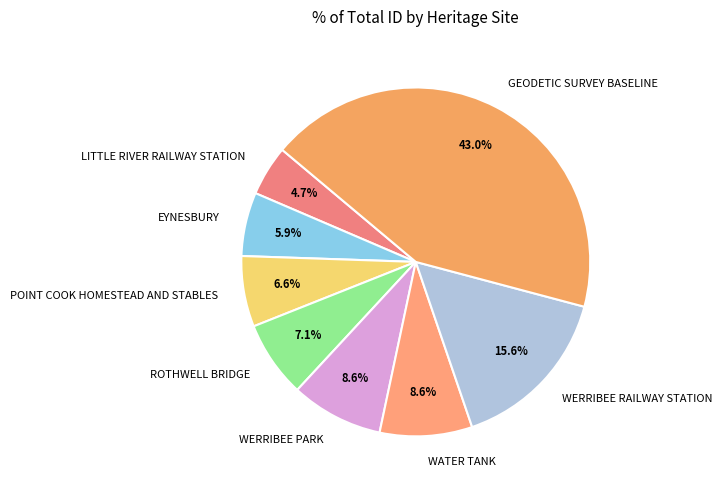

How many segments does this pie chart have?

8